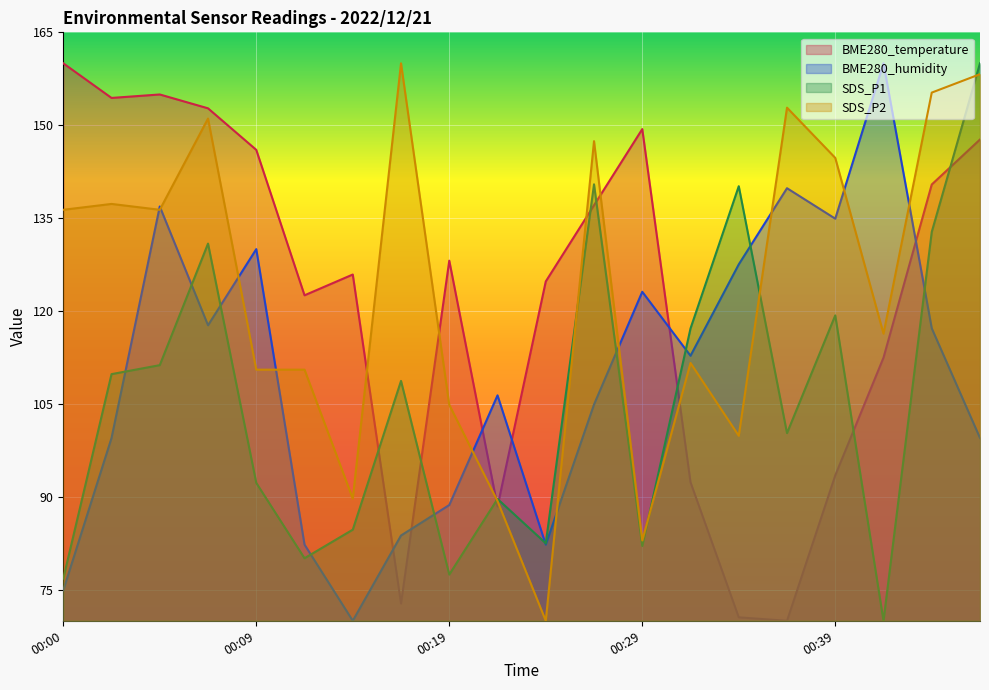

What is the total value across all series at 00:27?

529.9